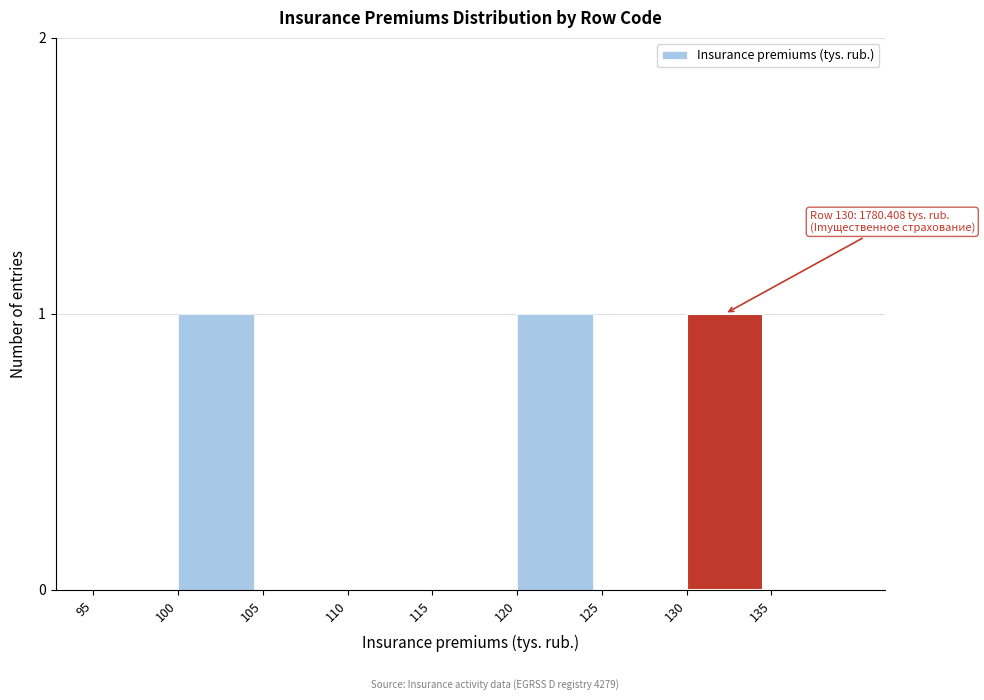

Reading right to left, extract all data points from this chart.

135=0	130=1	125=0	120=1	115=0	110=0	105=0	100=1	95=0